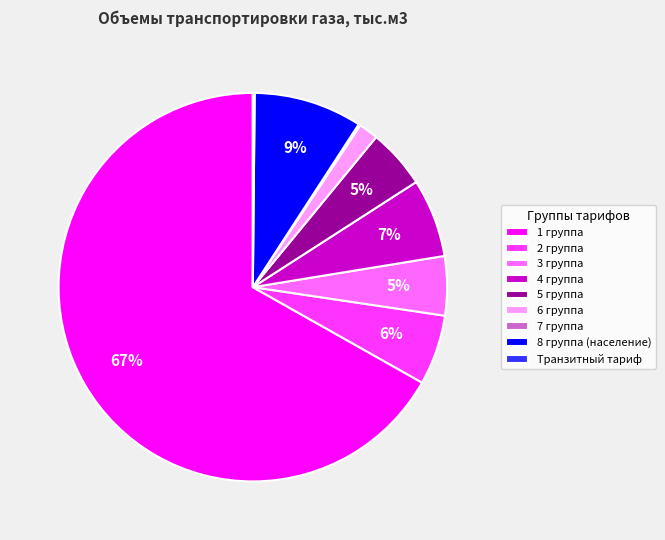

Between 4 группа and 6 группа, which is larger?

4 группа